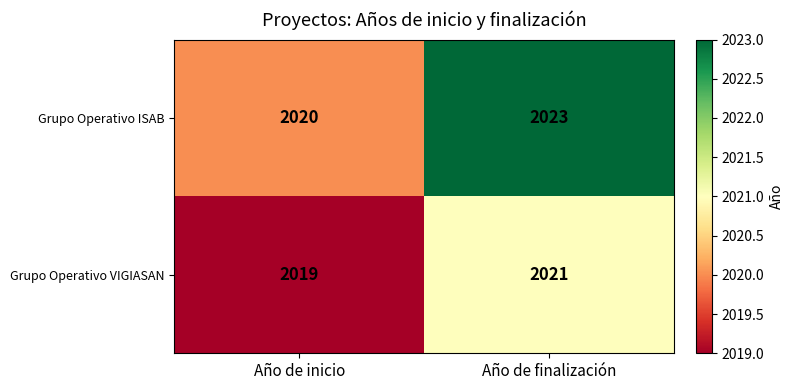

At which label is Grupo Operativo VIGIASAN closest to 2020?

Año de inicio